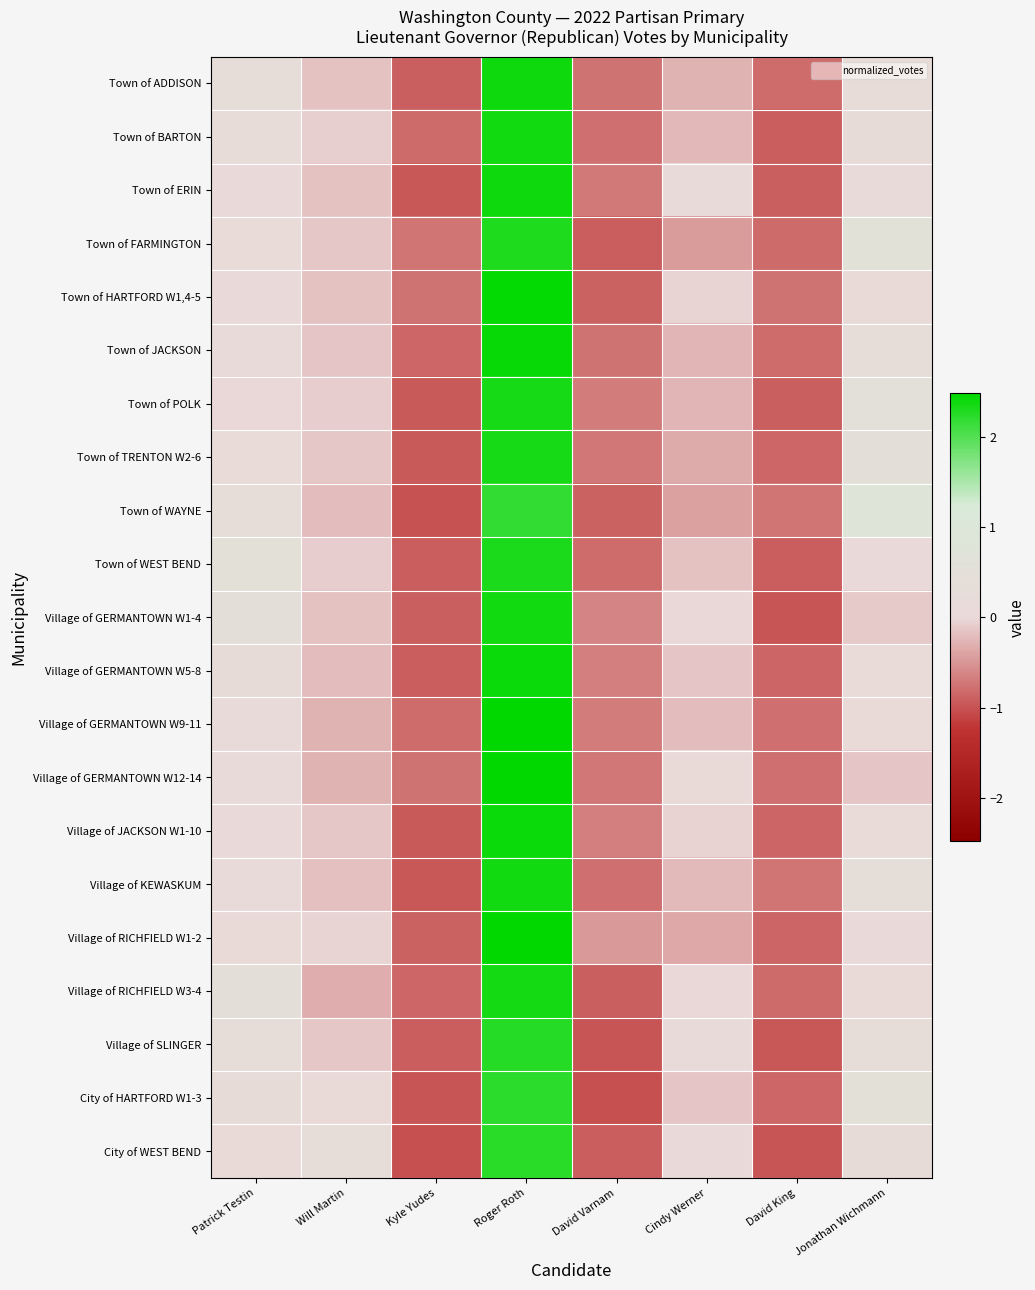

What is the maximum value shown in the chart?

2.5